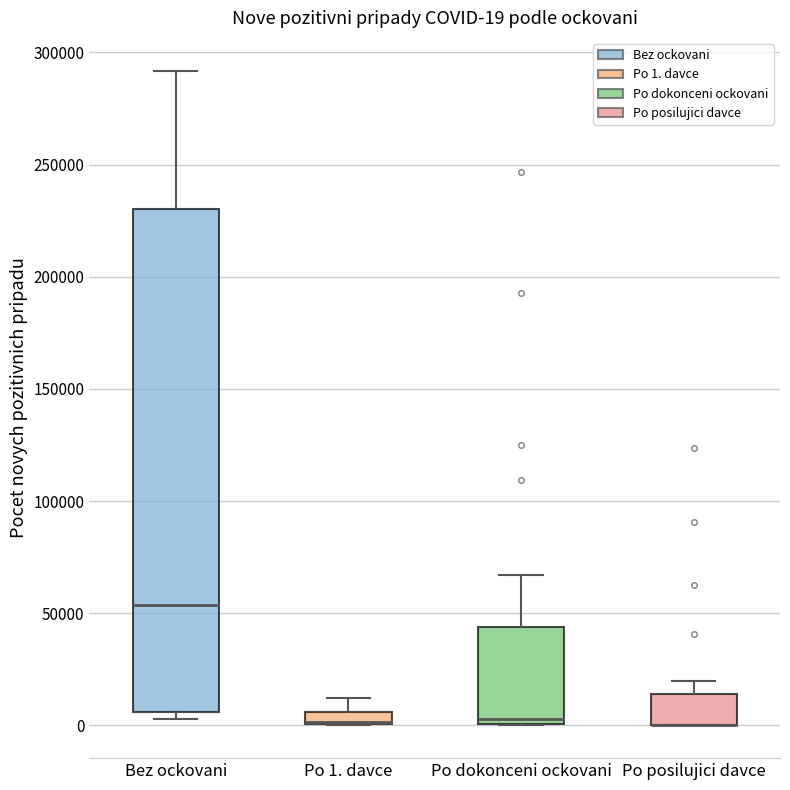

Comparing the boxes themselves (not the whiskers), which one is the tallest?

Bez ockovani